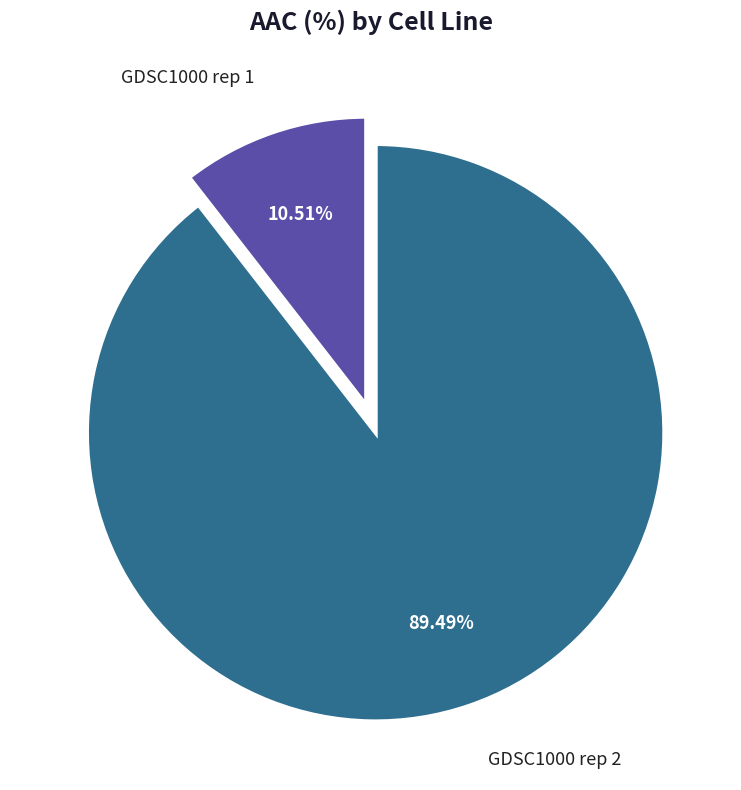

Is there any slice that represents more than half of the pie?

Yes